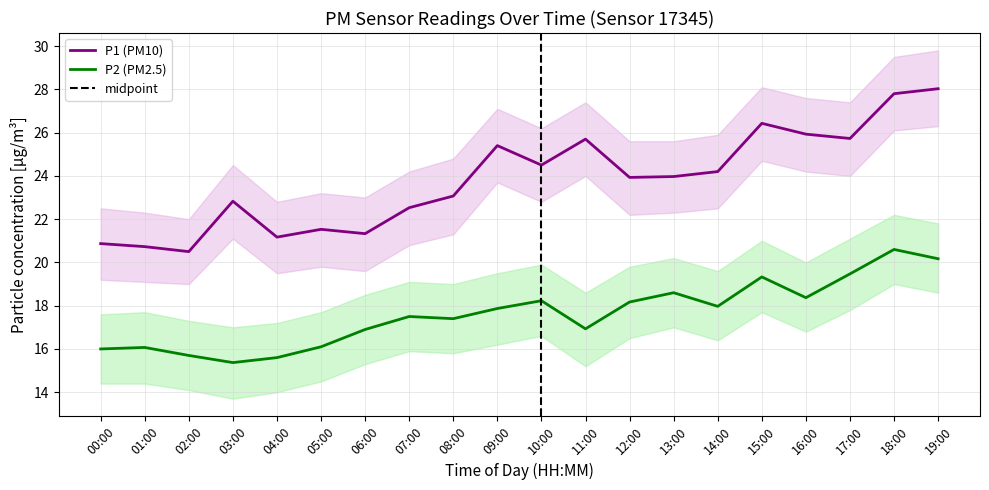

At which category does P2 reach its first local peak?

01:00